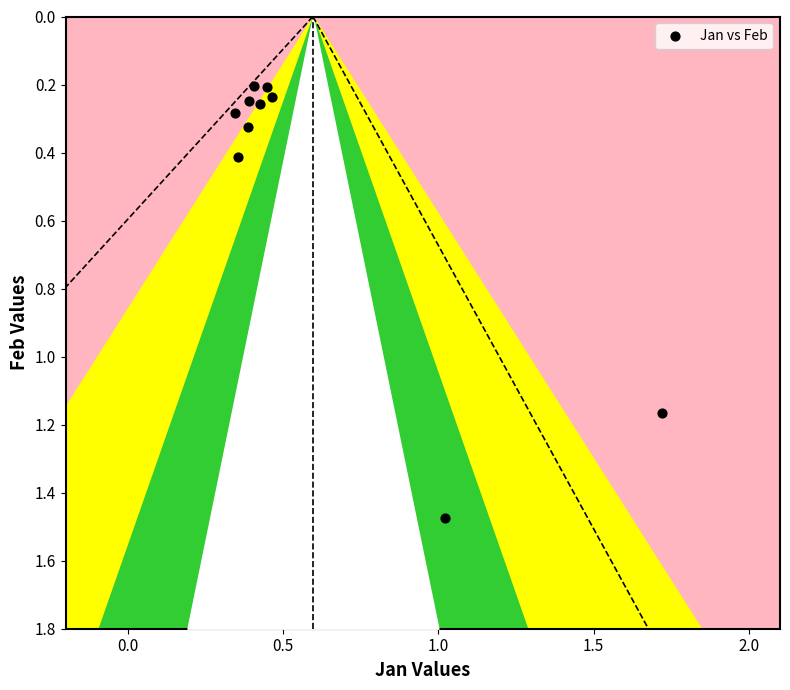

What is the average Y value?

0.5